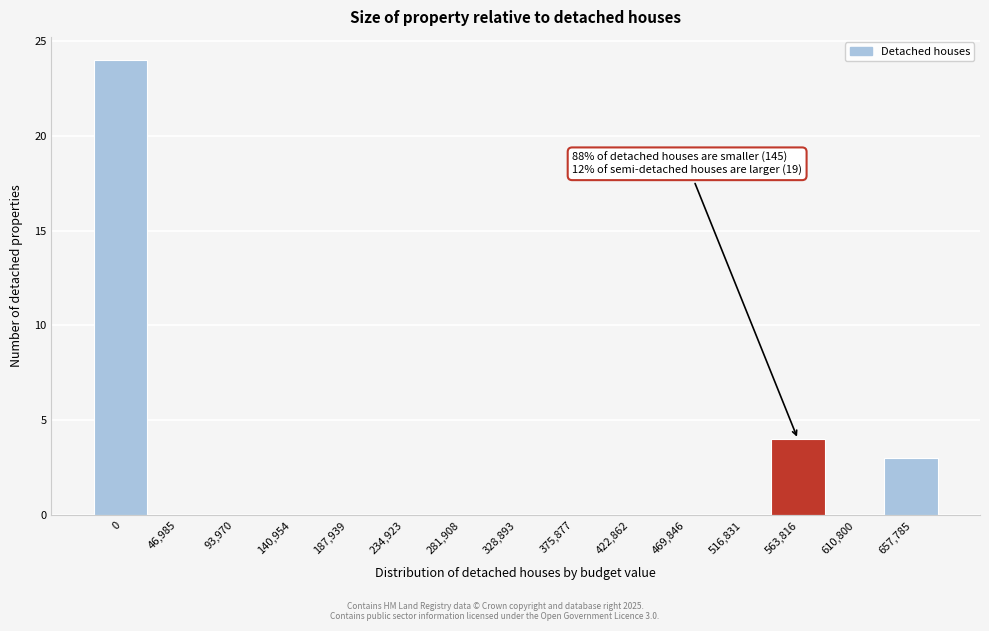

Reading left to right, extract all data points from this chart.

0=24	46,985=0	93,970=0	140,954=0	187,939=0	234,923=0	281,908=0	328,893=0	375,877=0	422,862=0	469,846=0	516,831=0	563,816=4	610,800=0	657,785=3